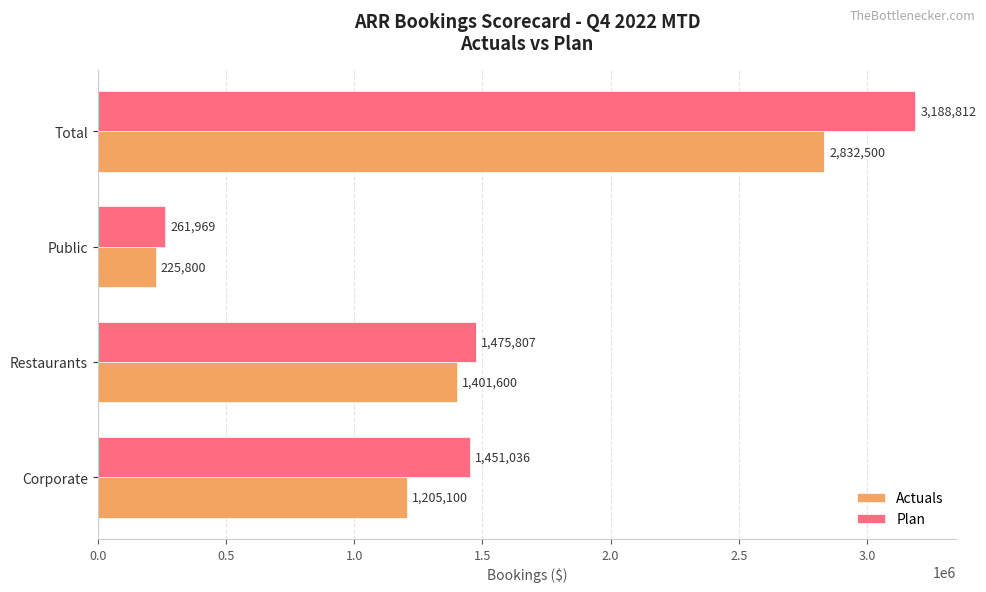

Is it true that Actuals equals 225800.0 at Public?

True